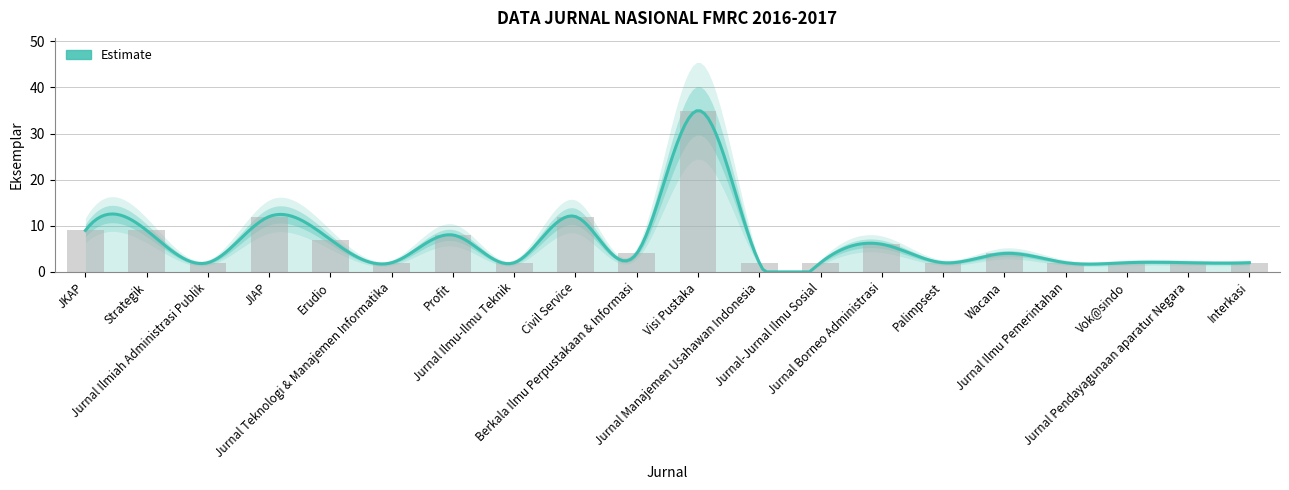

What is the smallest value displayed?

2